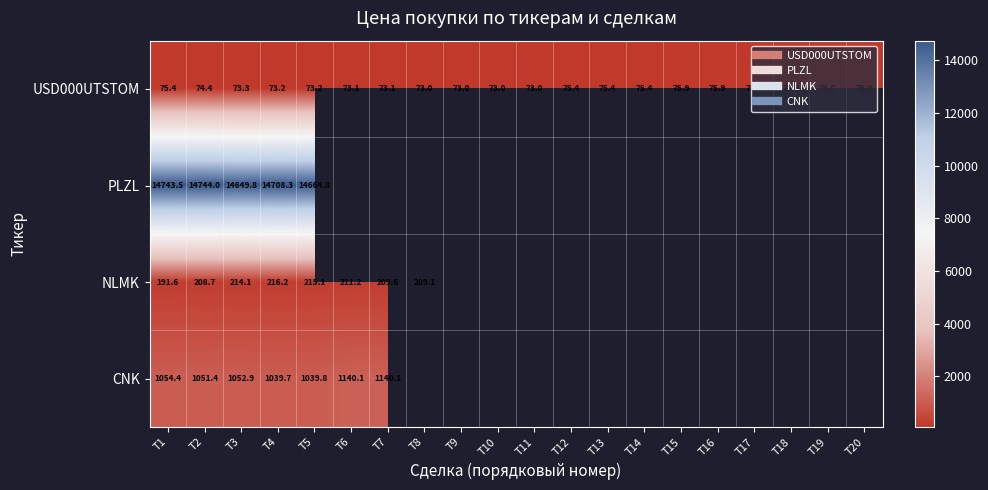

At which category is the sum across all series the highest?

T2